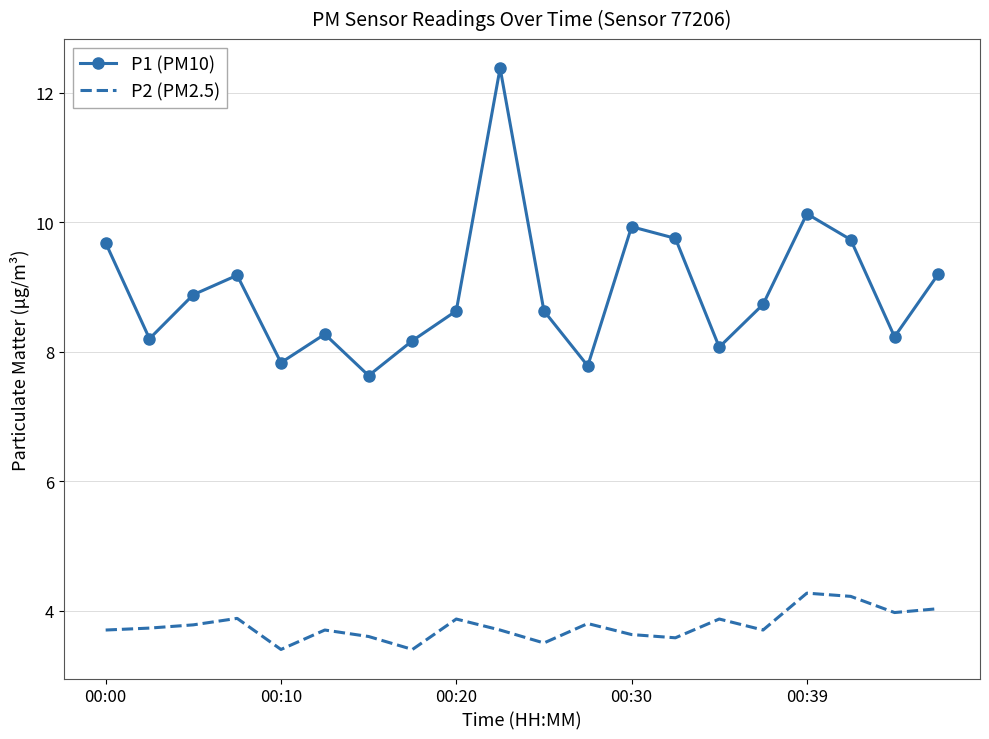

Which series has the largest range (max minus min)?

P1 (PM10)